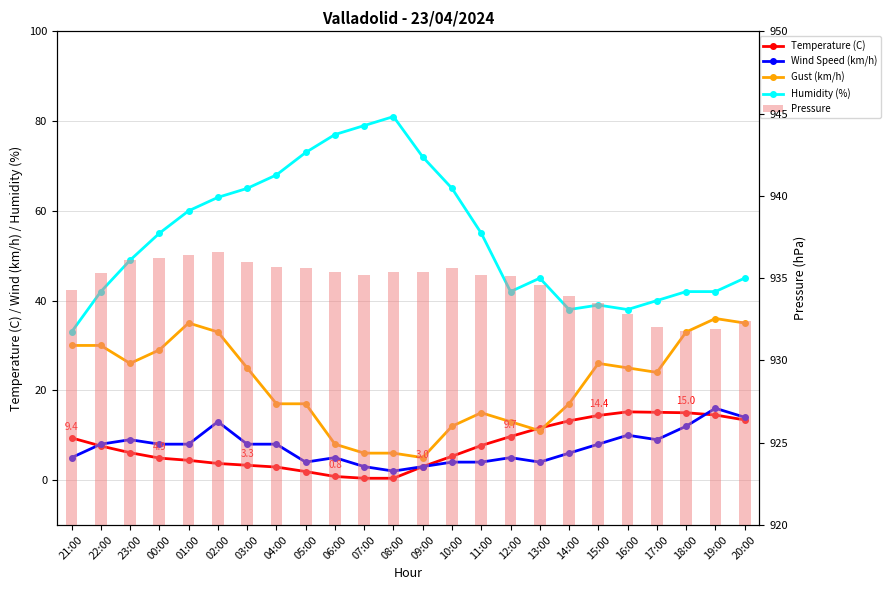

What is the label of the 10th bar from the left?

06:00